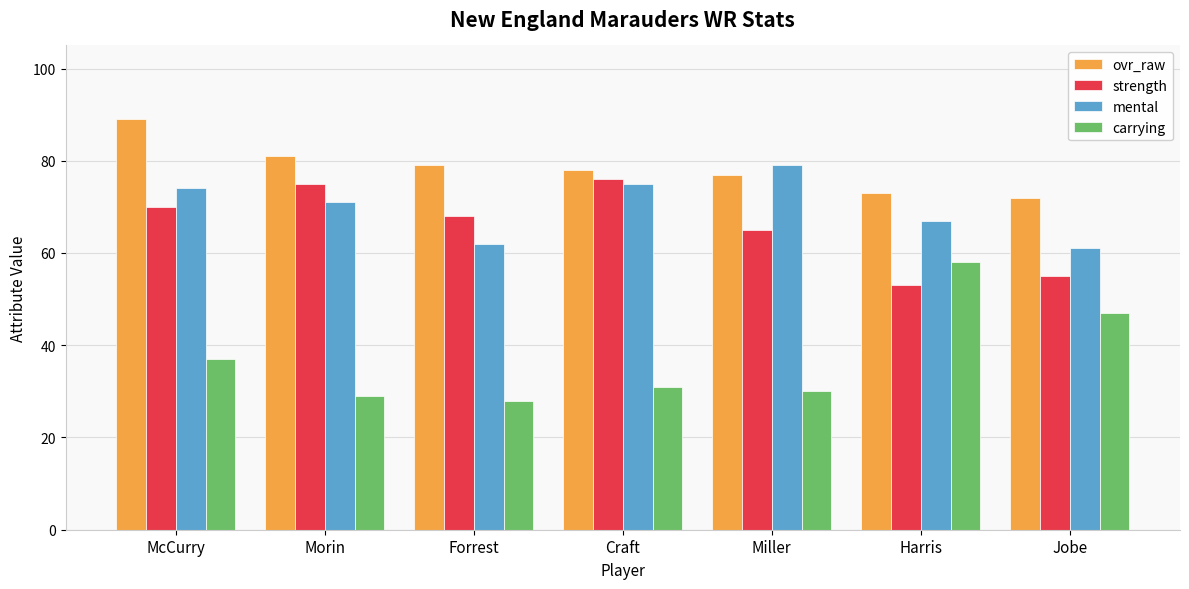

What is the difference between the maximum and minimum values in the mental series?

18